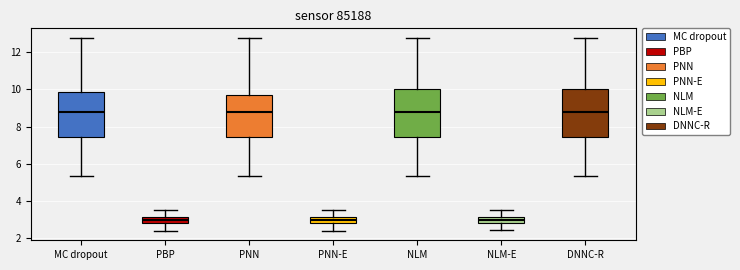

Where does the median line of the box for DNNC-R sit on the y-axis? The values are not printed on the chart, so give them approximately, as read against the axis.

8.8